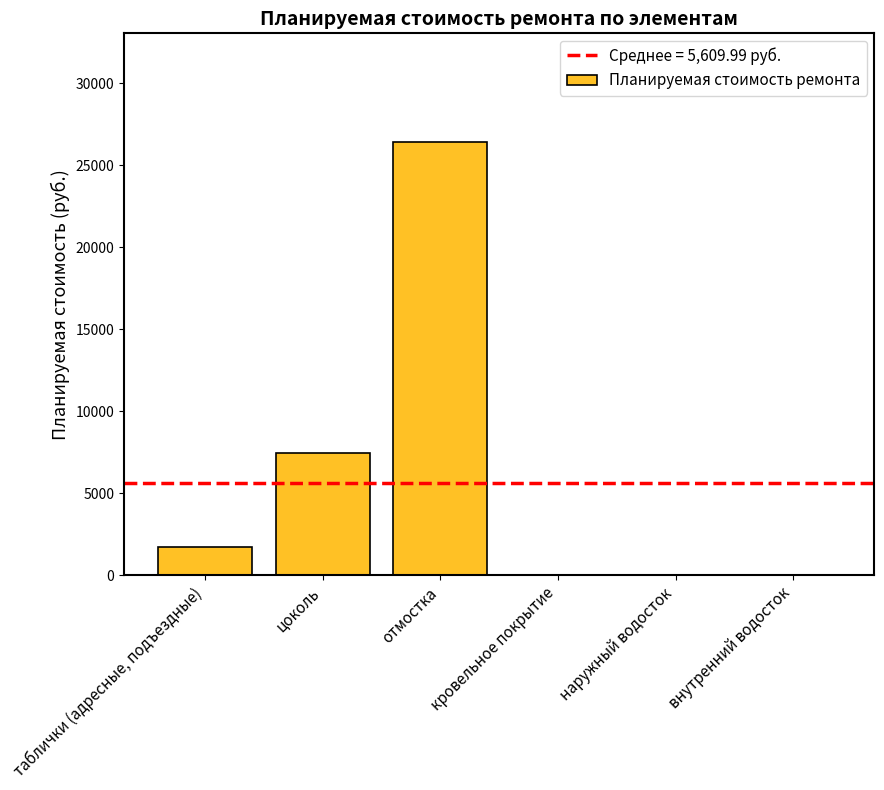

Which has a higher value, таблички (адресные, подъездные) or кровельное покрытие?

таблички (адресные, подъездные)